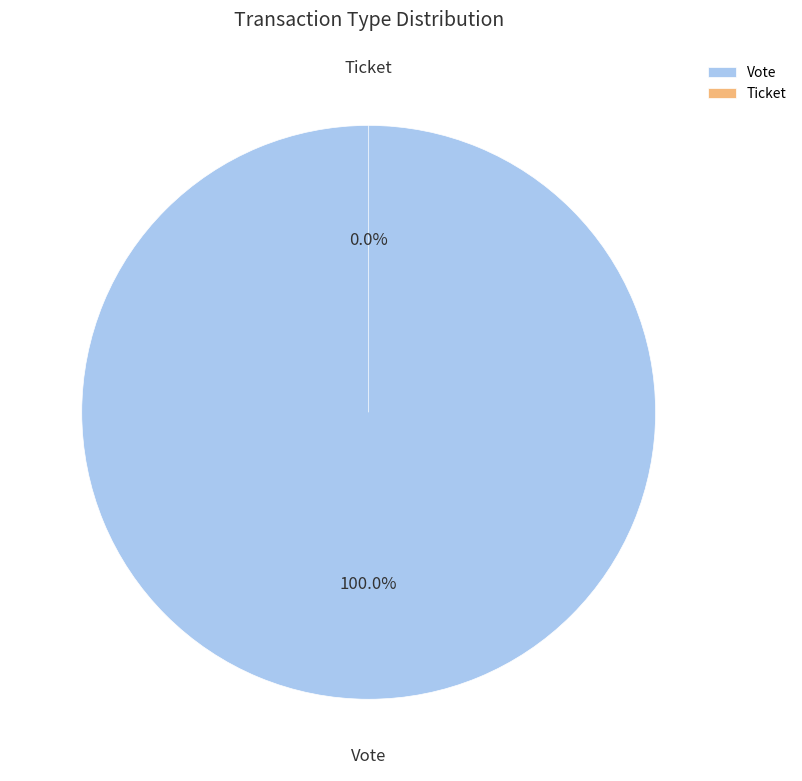

What is the total percentage of Ticket and Vote?

100.0%